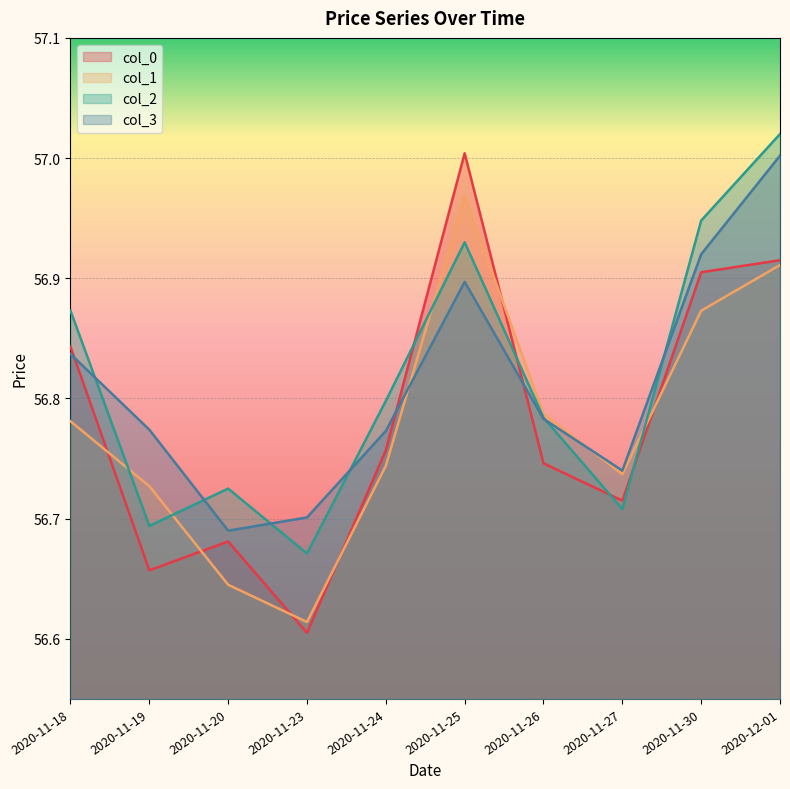

Reading left to right, what are all the values shown in this chart?

col_0: 56.8	56.7	56.7	56.6	56.8	57.0	56.7	56.7	56.9	56.9
col_1: 56.8	56.7	56.6	56.6	56.7	57.0	56.8	56.7	56.9	56.9
col_2: 56.9	56.7	56.7	56.7	56.8	56.9	56.8	56.7	56.9	57.0
col_3: 56.8	56.8	56.7	56.7	56.8	56.9	56.8	56.7	56.9	57.0